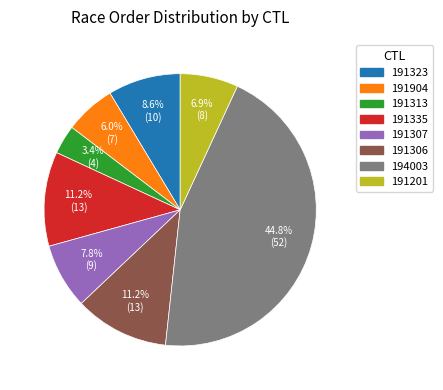

Approximately how many times larger is the value at 191306 compared to 191904?

1.9